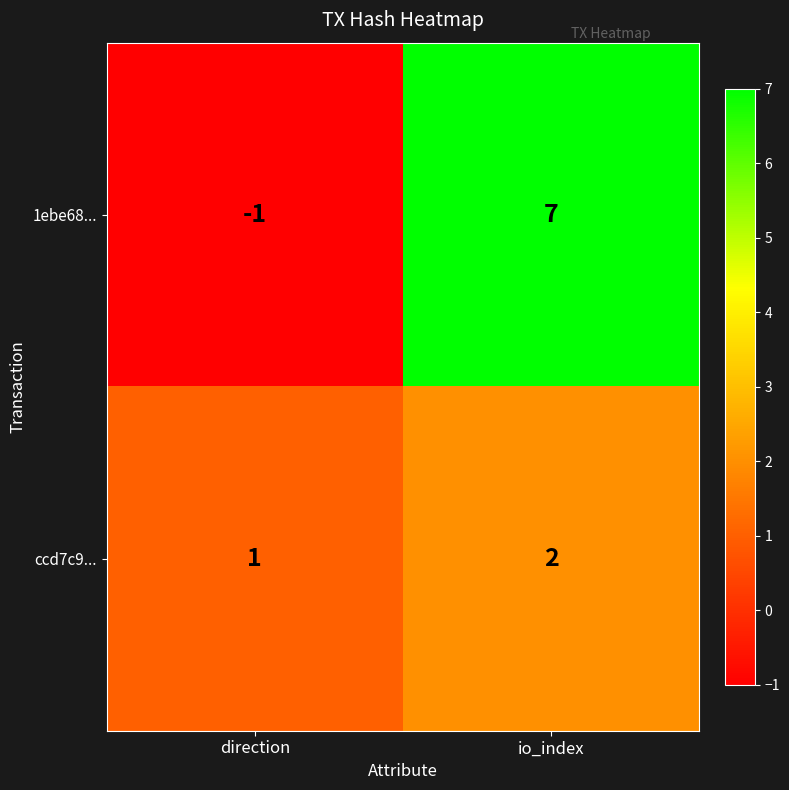

How many values in 1ebe68... are above zero?

1